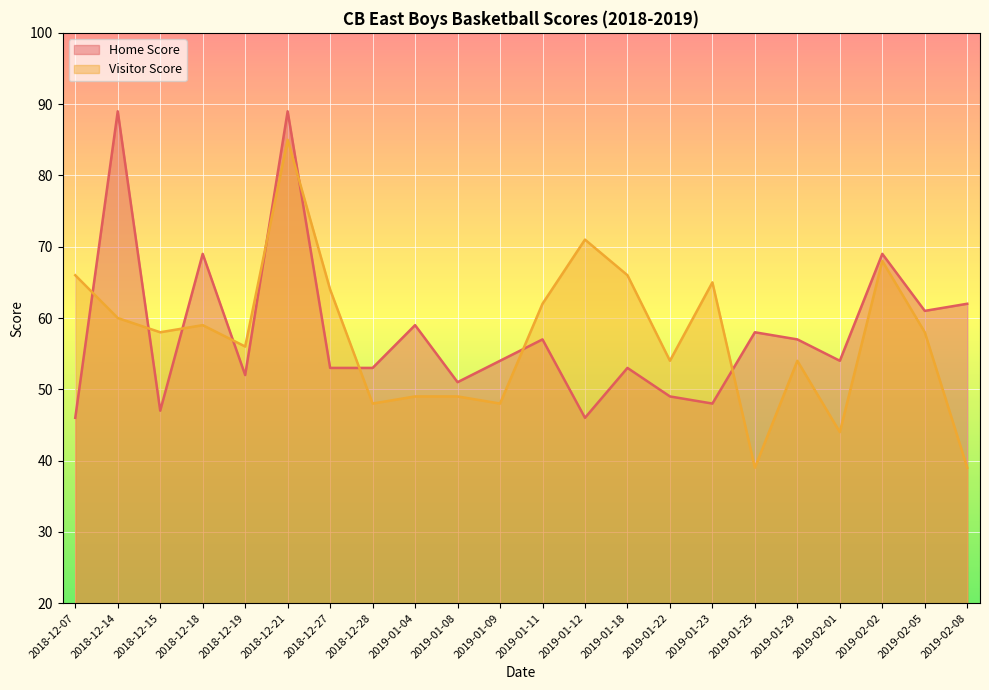

At which category does the chart reach its minimum across all series?

2019-01-25